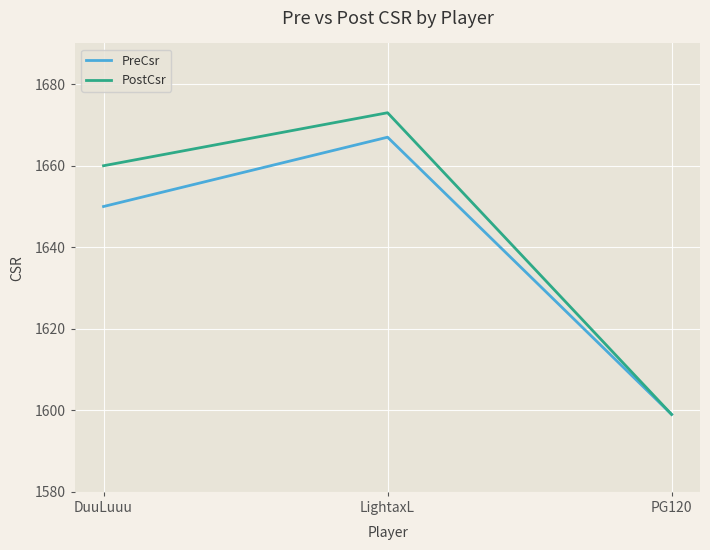

Where is PostCsr nearest to the value 1636?

DuuLuuu